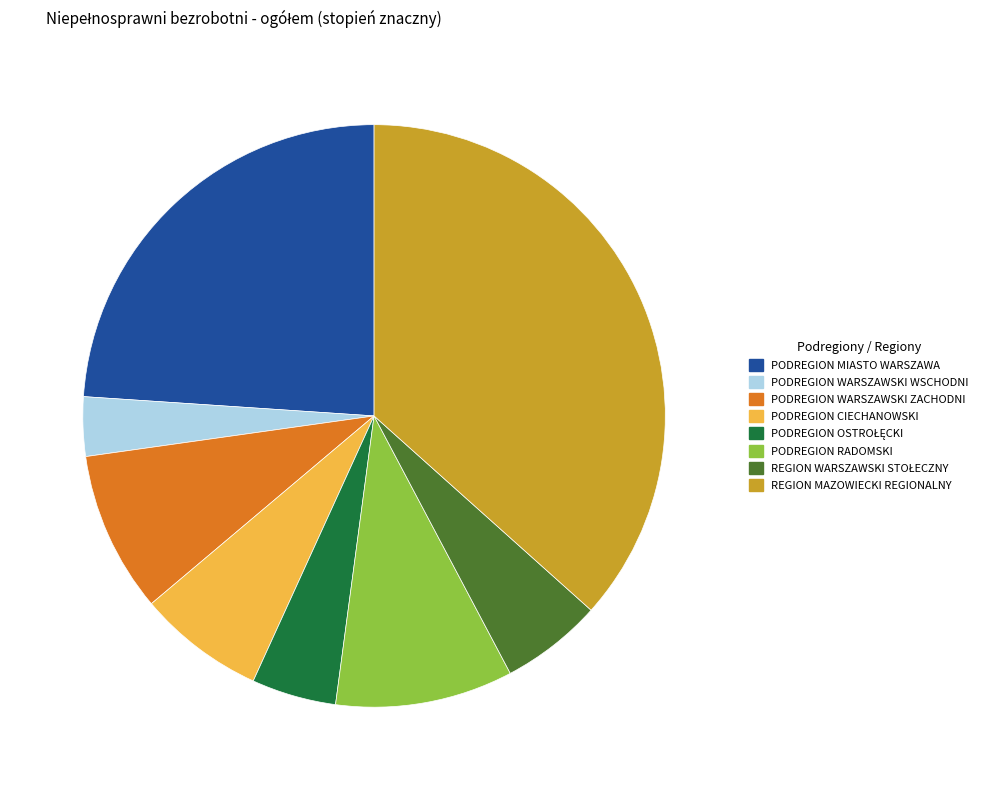

Which slice is the largest?

REGION MAZOWIECKI REGIONALNY